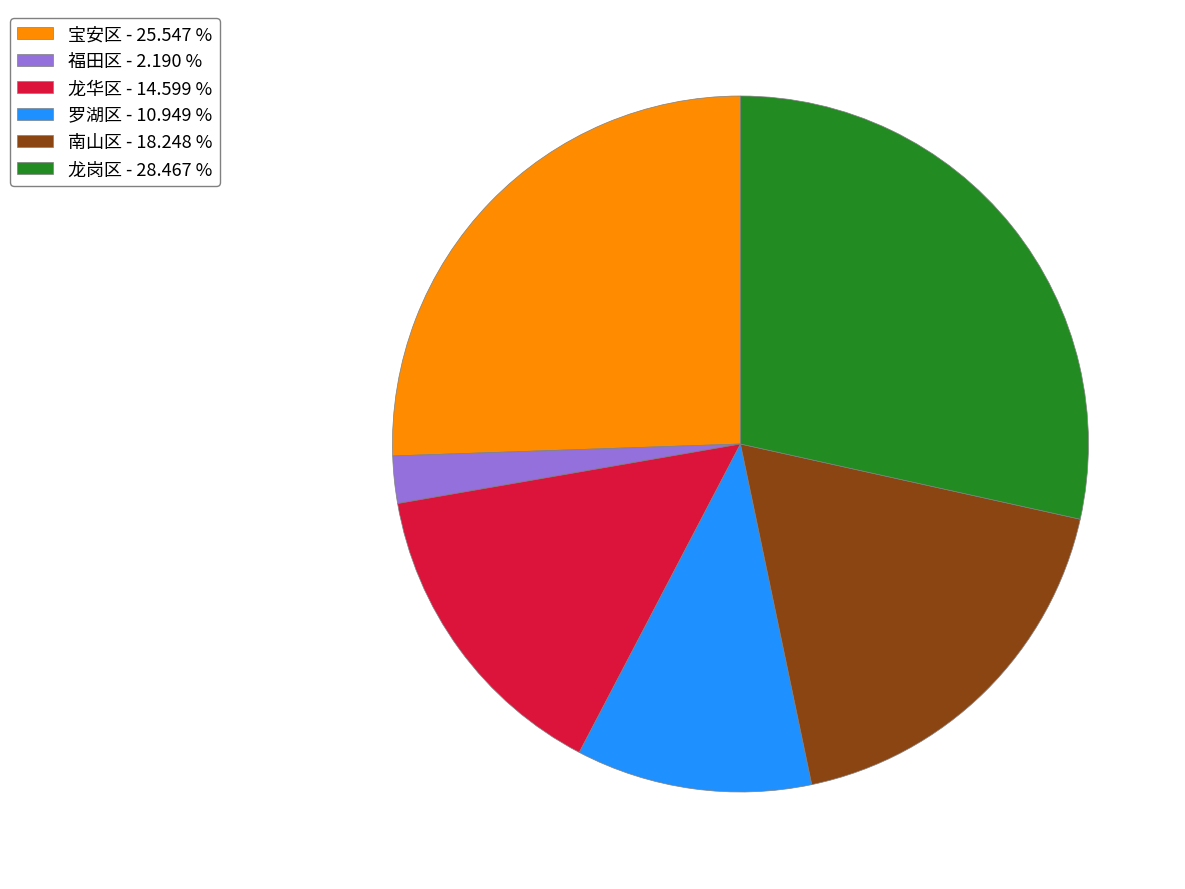

Combined, do 龙岗区 - 28.467 % and 南山区 - 18.248 % account for over 50%?

No